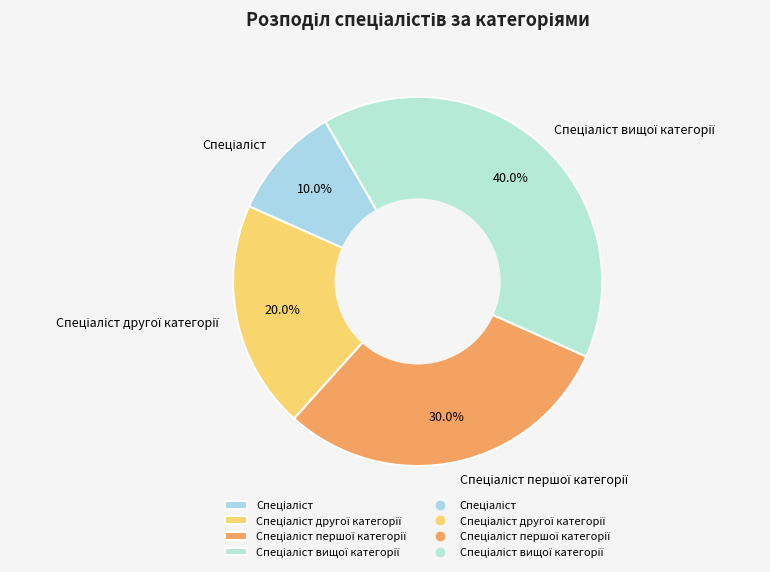

Is there any slice that represents more than half of the pie?

No